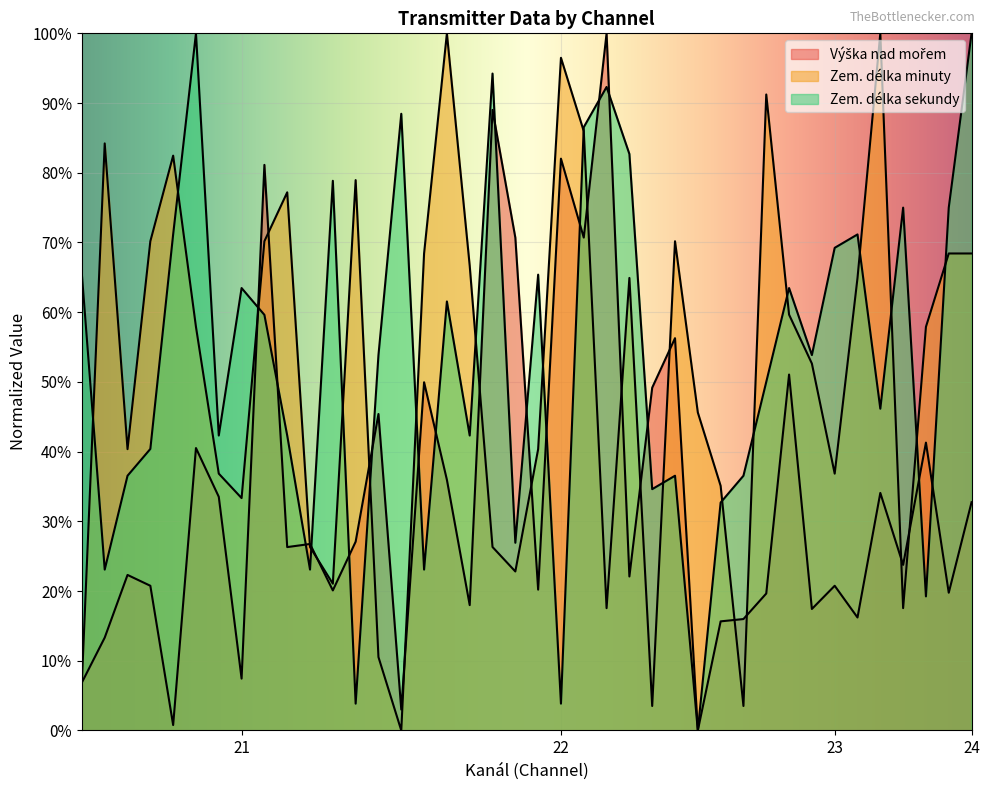

What value does the Zem. délka sekundy series have at 23?

69.2